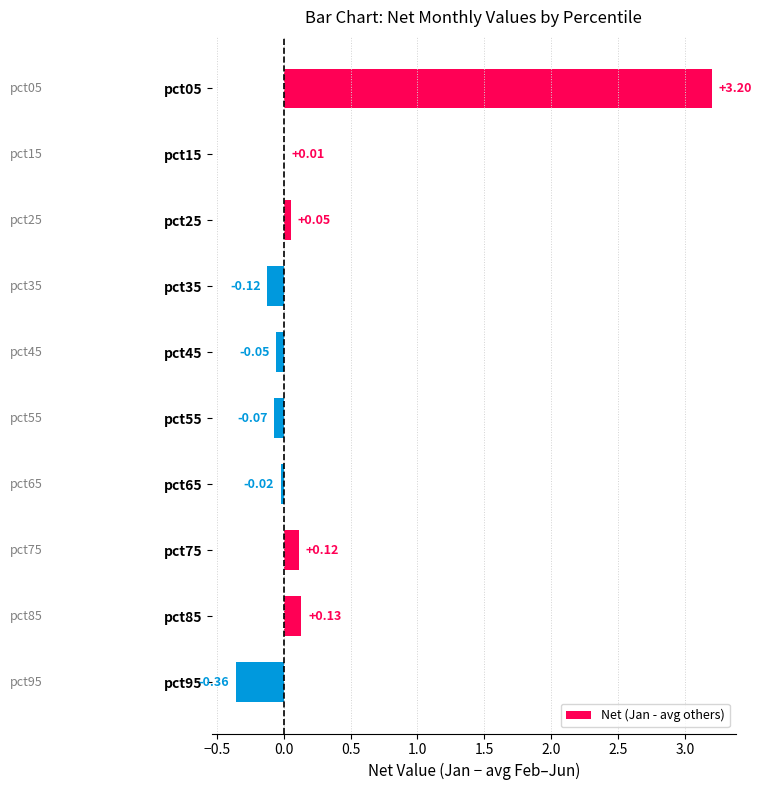

What is the average value?

0.3